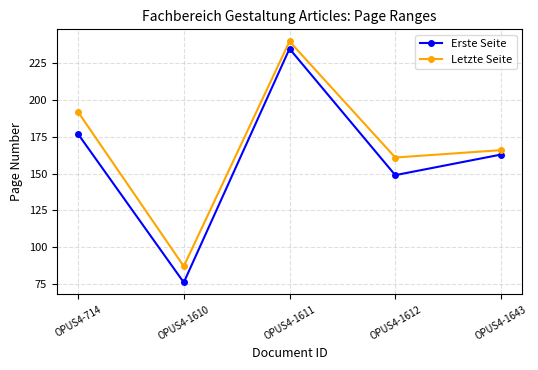

How many lines are shown in the chart?

2